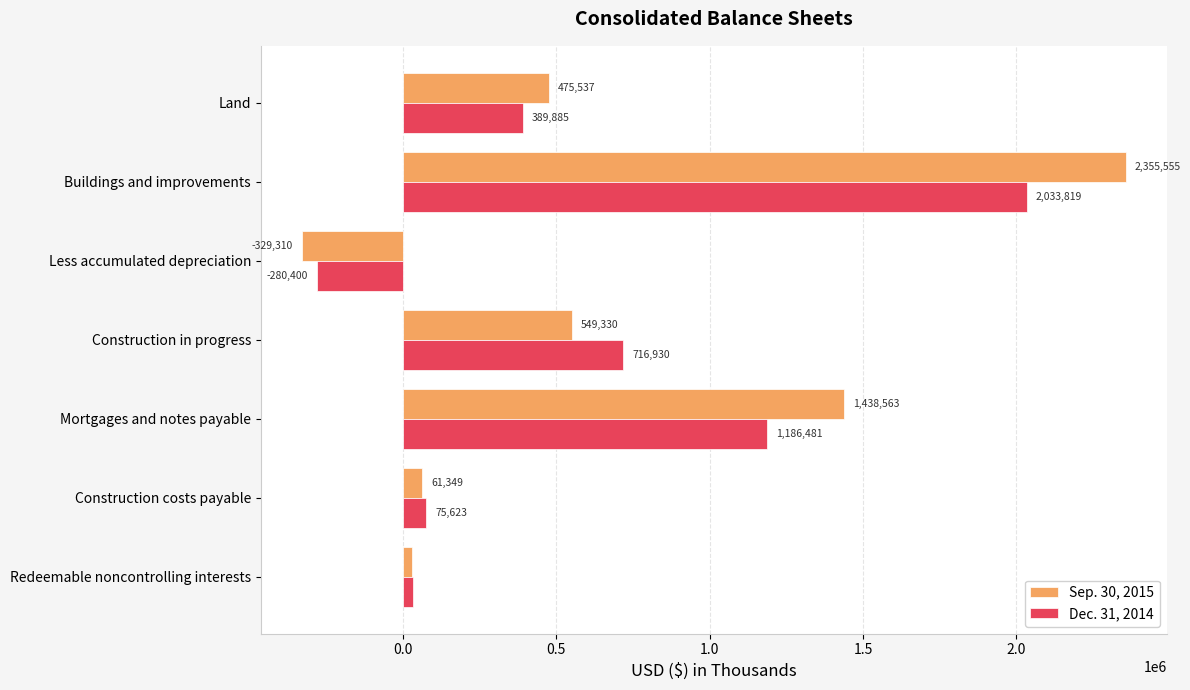

Is it true that Sep. 30, 2015 equals 2355555 at Buildings and improvements?

True